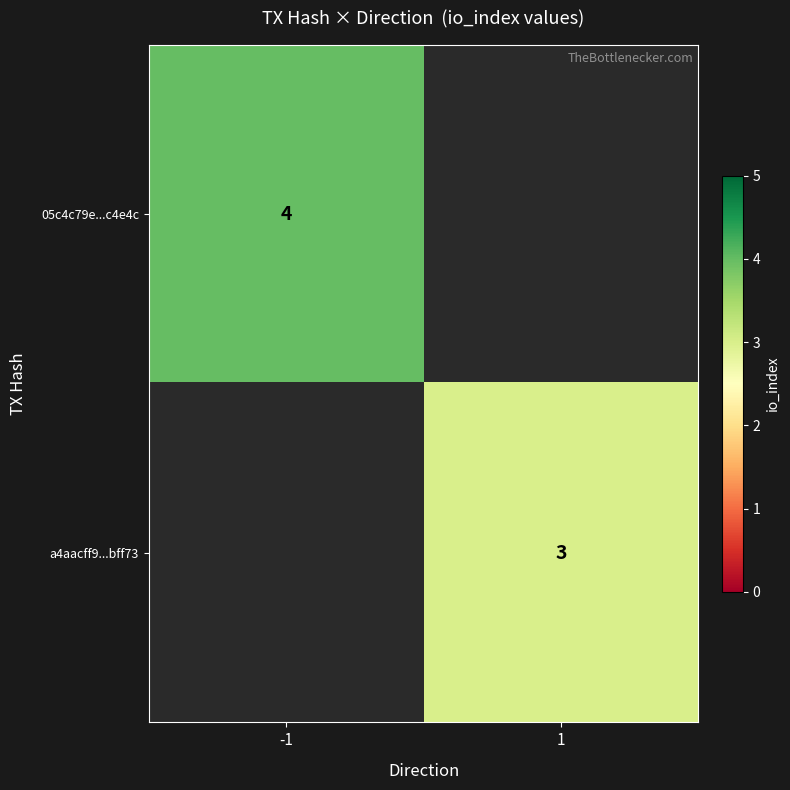

The 05c4c79e...c4e4c series shows 4 at -1. True or false?

True